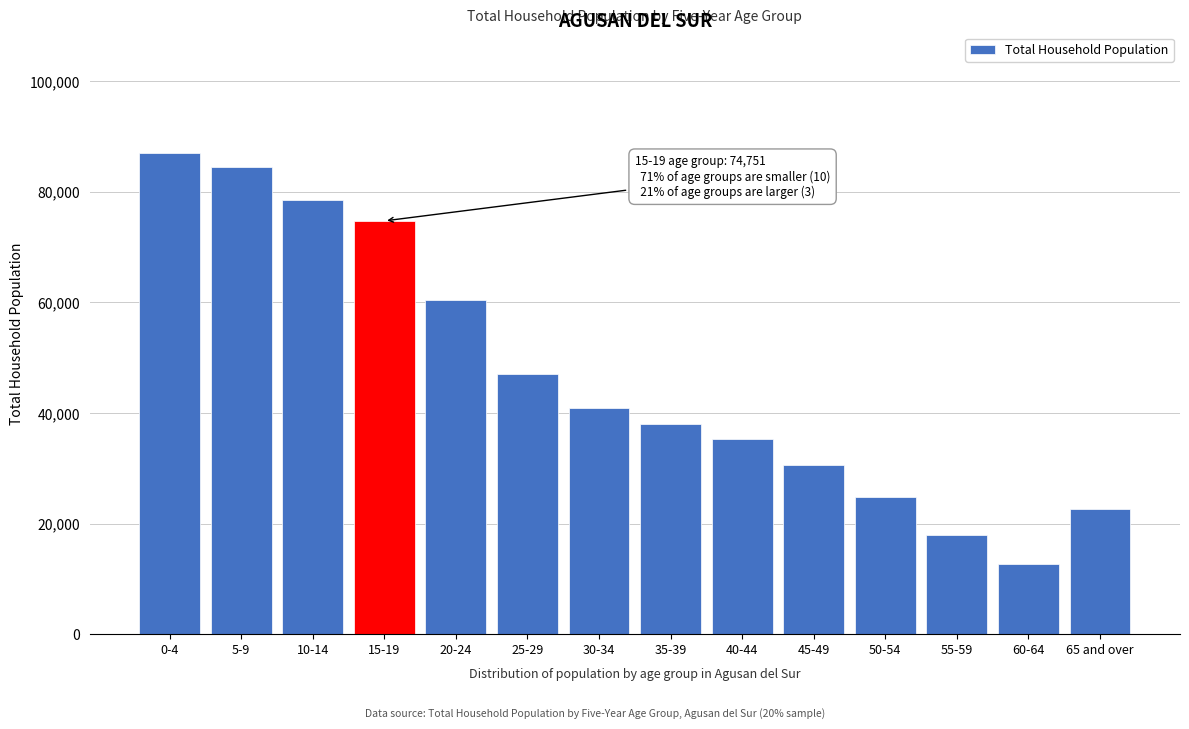

Reading left to right, transcribe all the data shown in this chart.

0-4=87047	5-9=84521	10-14=78609	15-19=74751	20-24=60430	25-29=47040	30-34=40903	35-39=38055	40-44=35262	45-49=30635	50-54=24833	55-59=17879	60-64=12695	65 and over=22671